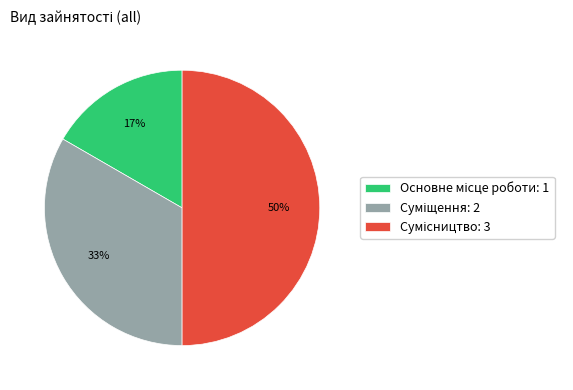

To the nearest percent, what is the average slice percentage?

33%